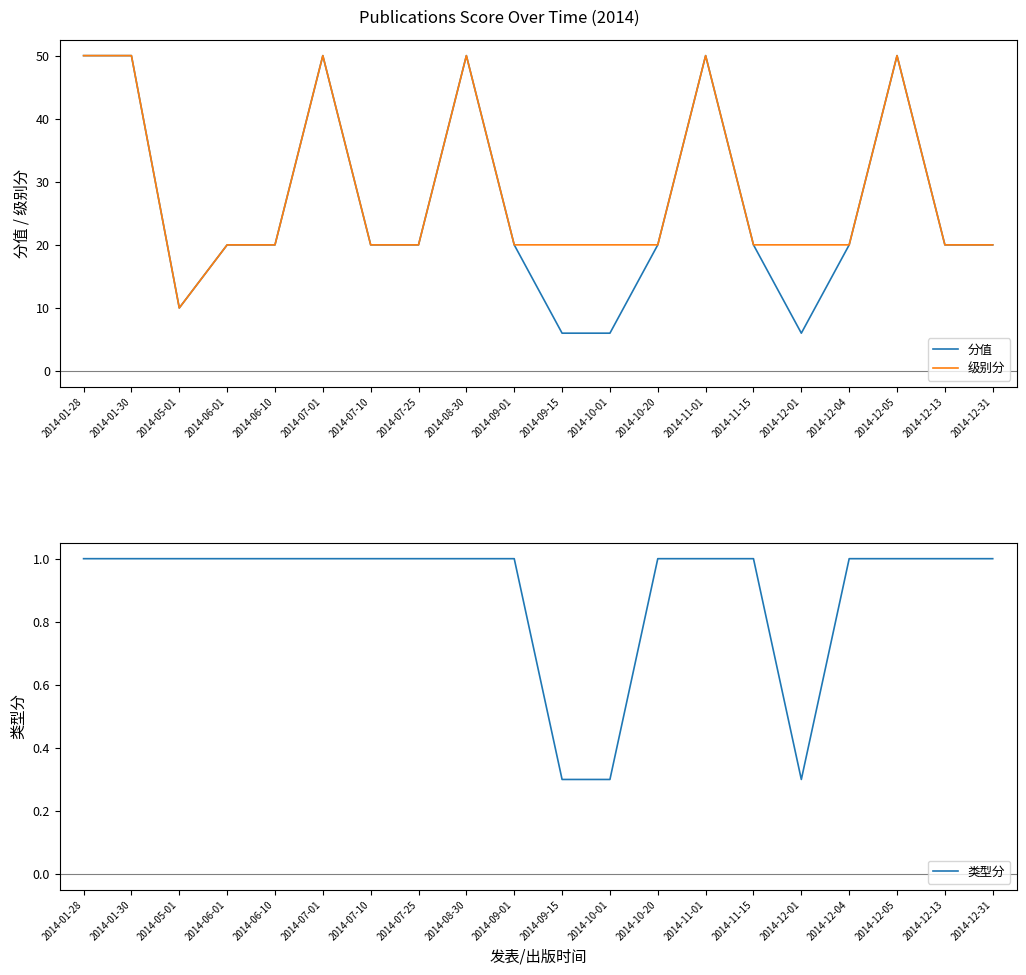

True or false: 级别分 and 类型分 cross at least once.

False